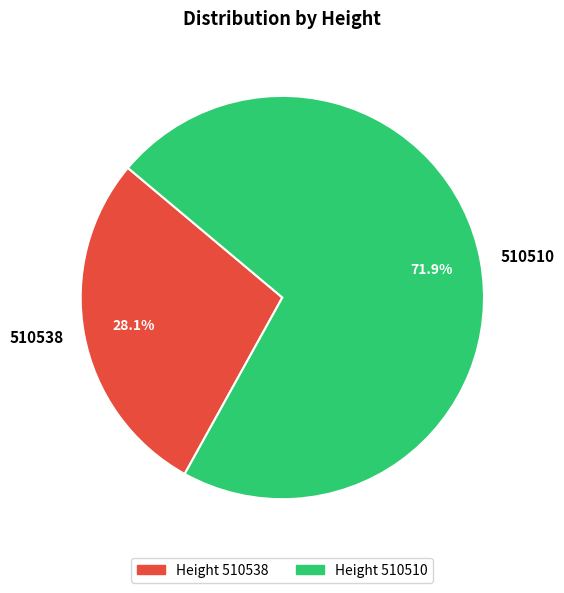

Between 510538 and 510510, which is larger?

510510